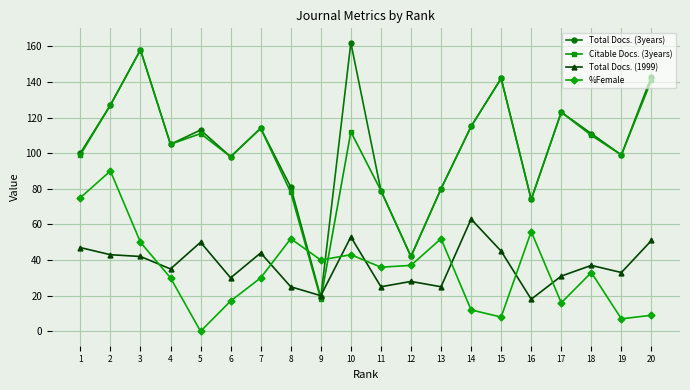

What are all the series names shown in the legend?

Total Docs. (3years), Citable Docs. (3years), Total Docs. (1999), %Female